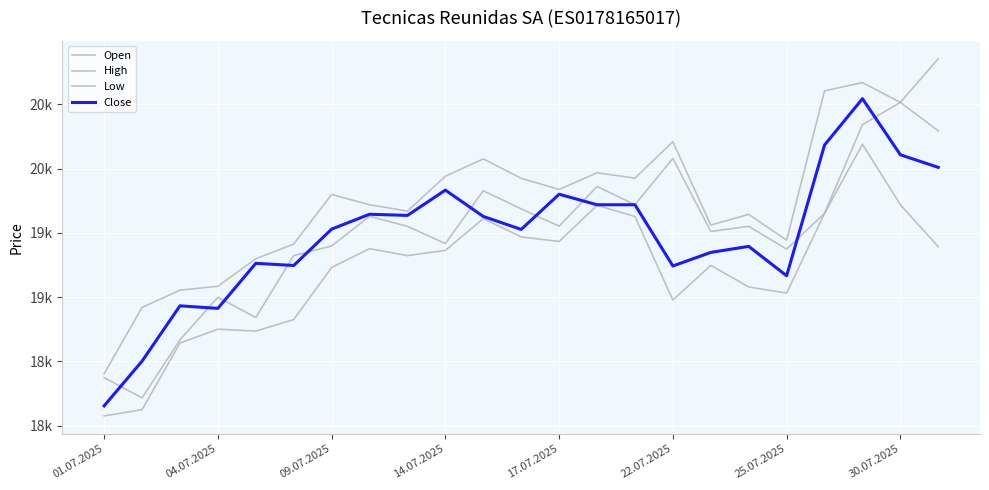

Is this an area chart (filled region under the line)?

No